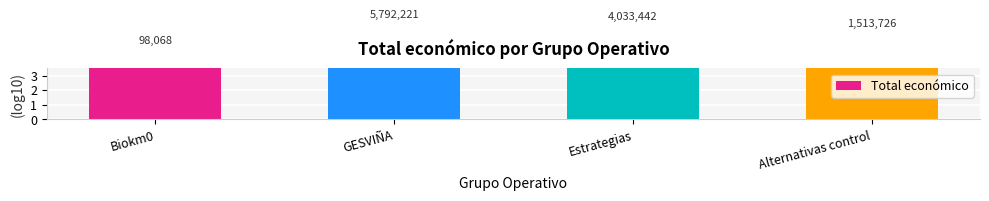

Count the number of data series in this chart.

1